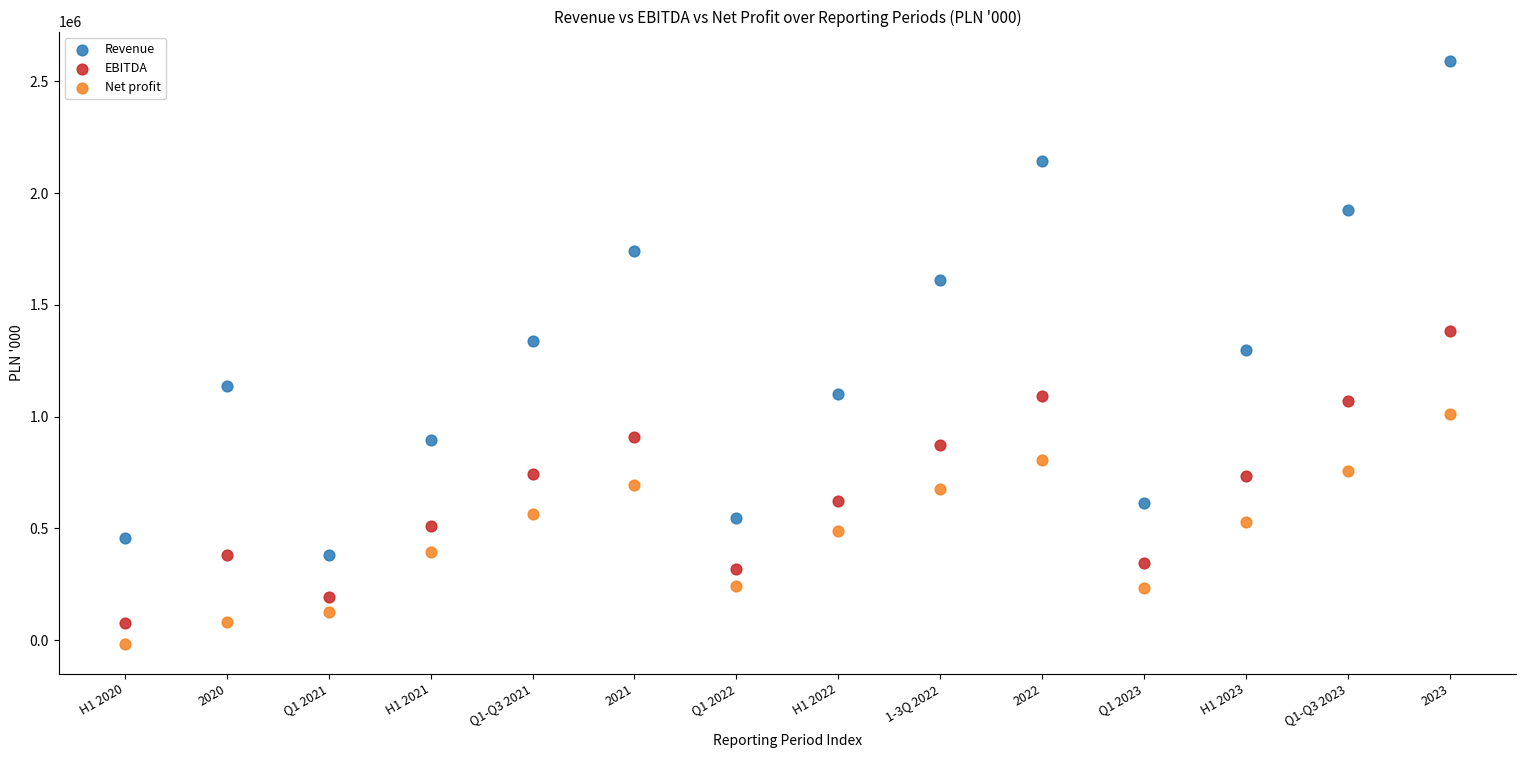

Which series has the largest Y range (max minus min)?

Revenue